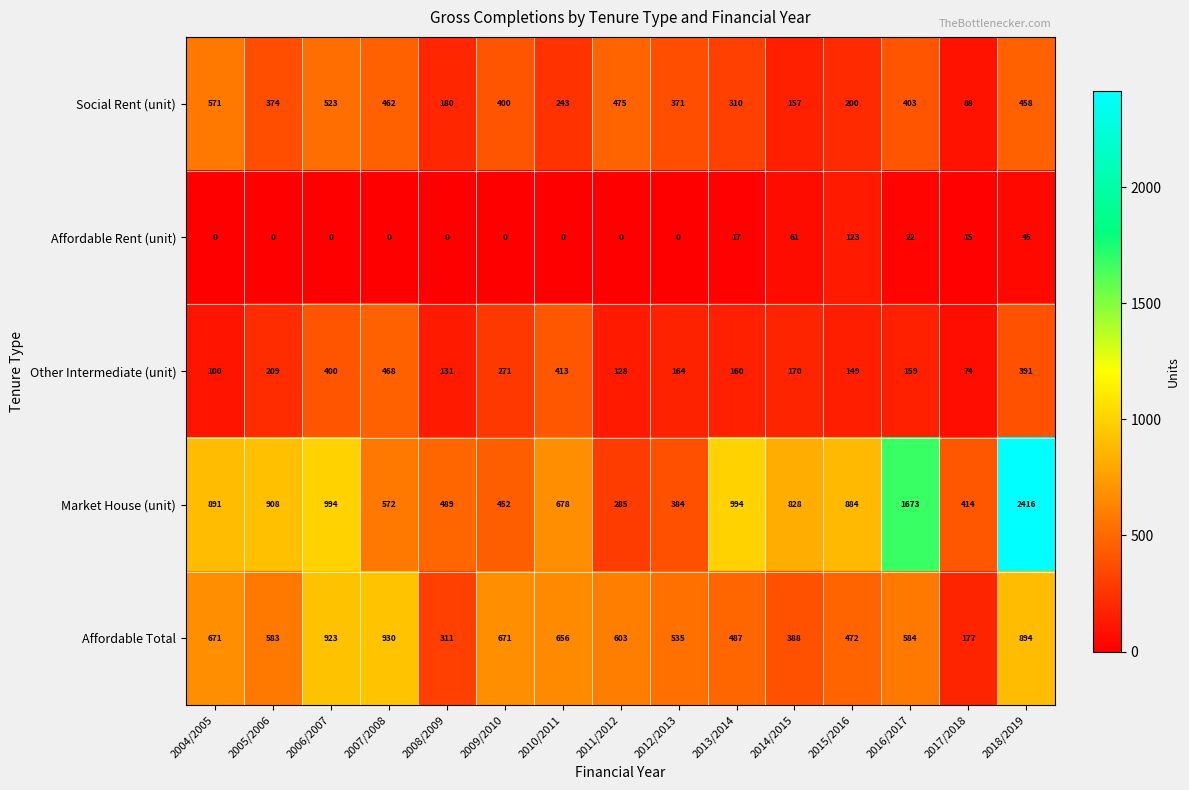

What is the difference between the Affordable Total values at 2005/2006 and 2011/2012?

20